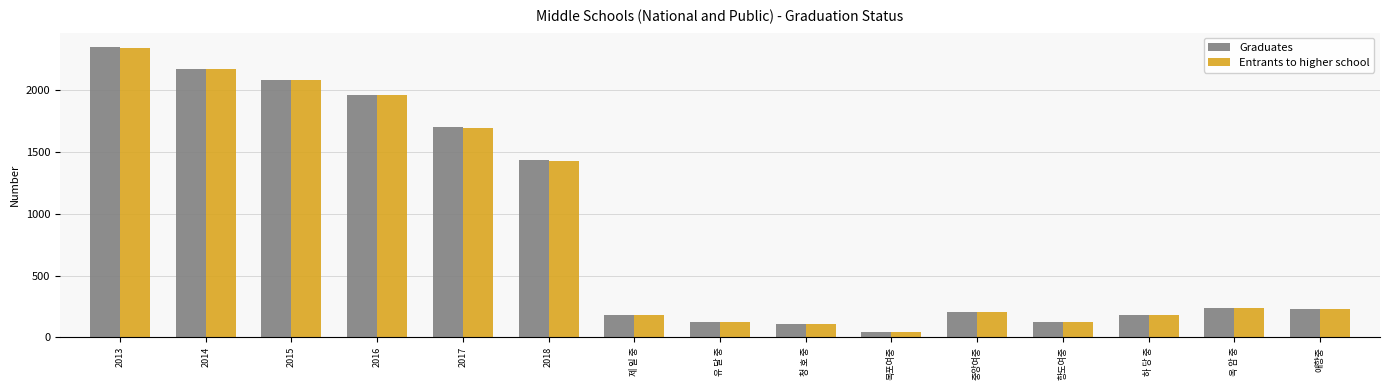

What are all the series names shown in the legend?

Graduates, Entrants to higher school